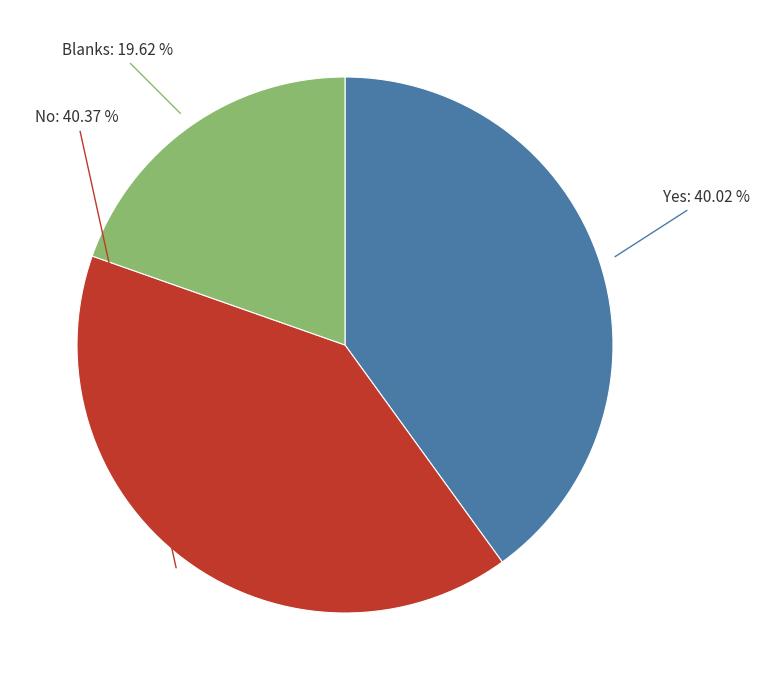

To the nearest percent, what is the average slice percentage?

33%